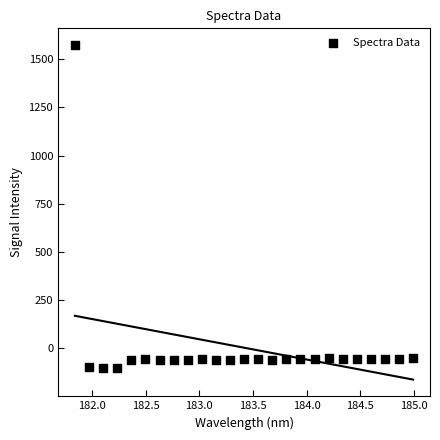

What is the range of X values (max minus min)?

3.1